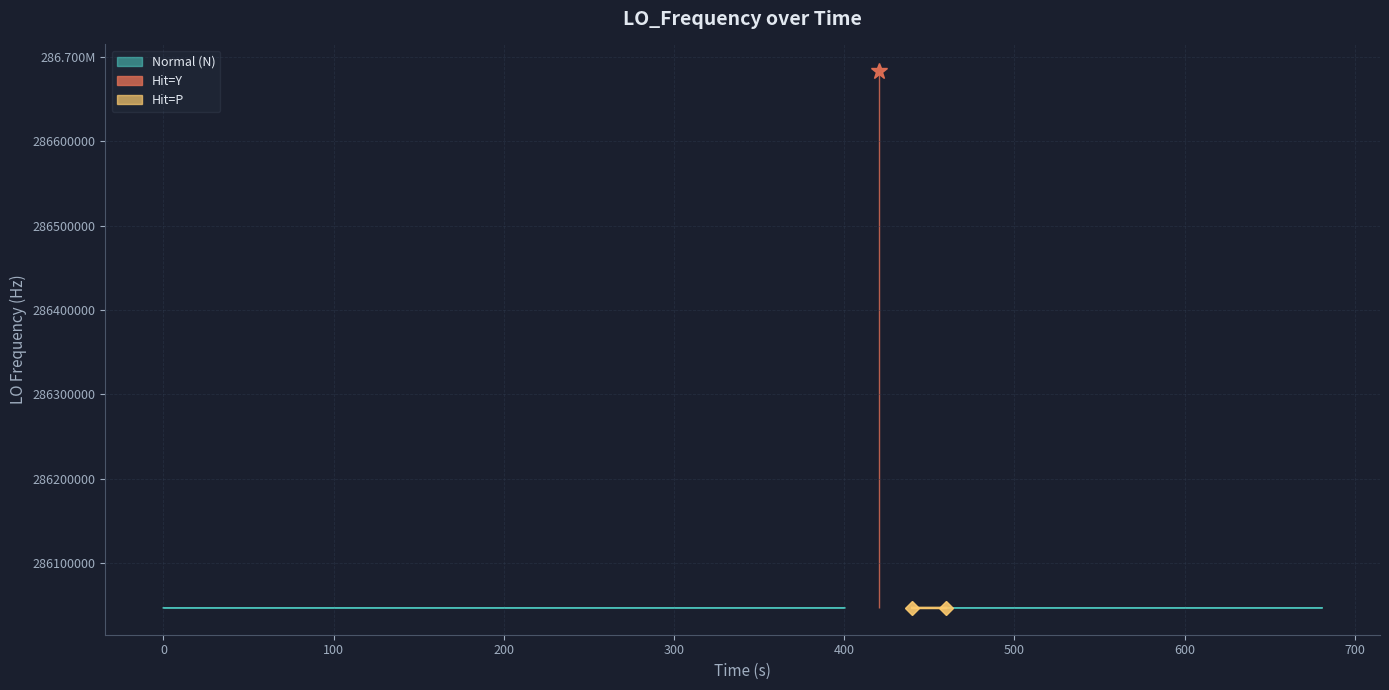

What is the difference between the second highest and minimum values?

2.9